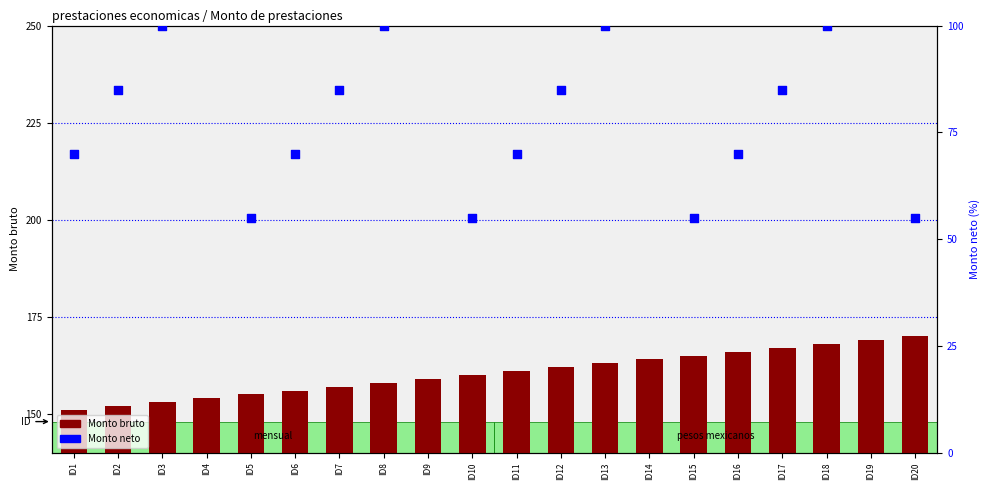

Which series has the largest total across all categories?

Monto bruto